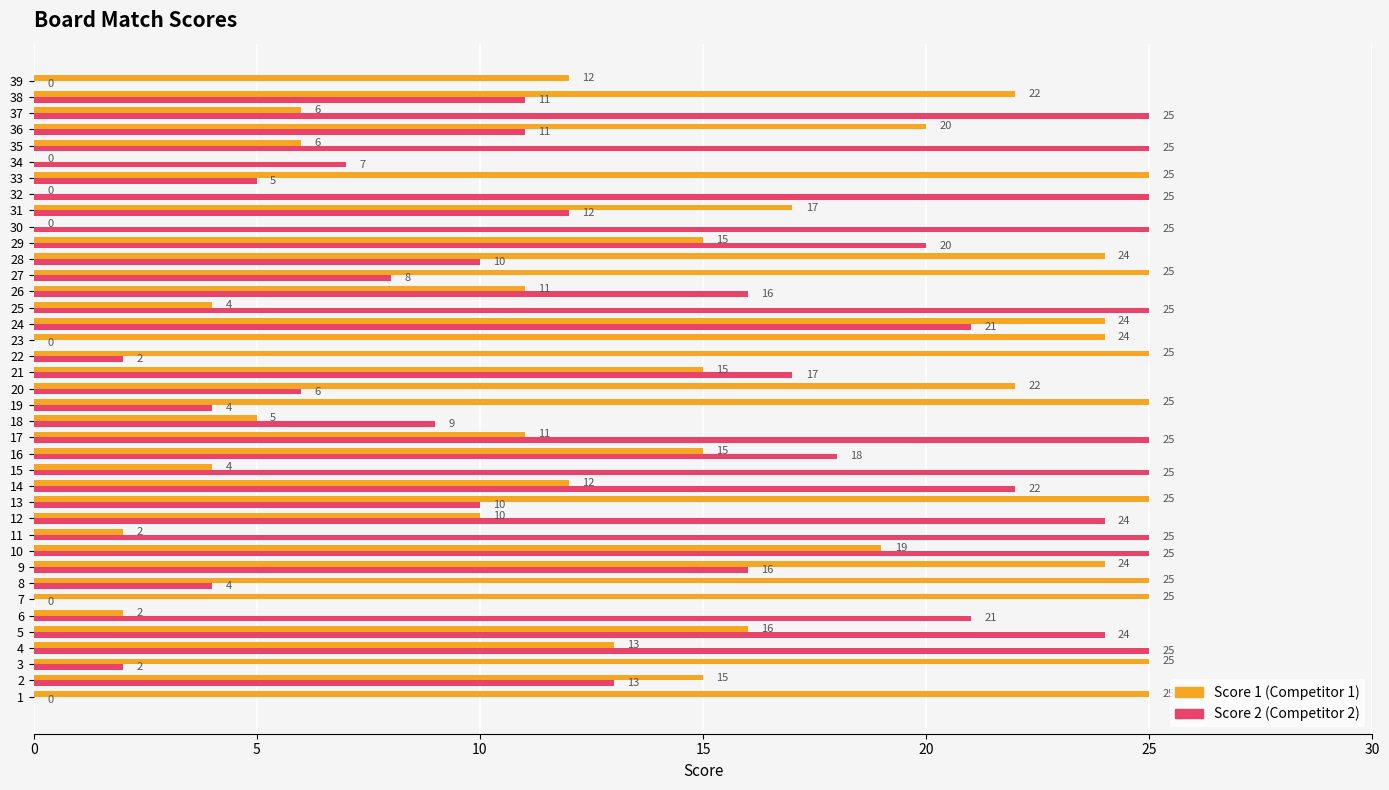

What is the spread (max minus min) of values at 5?

8